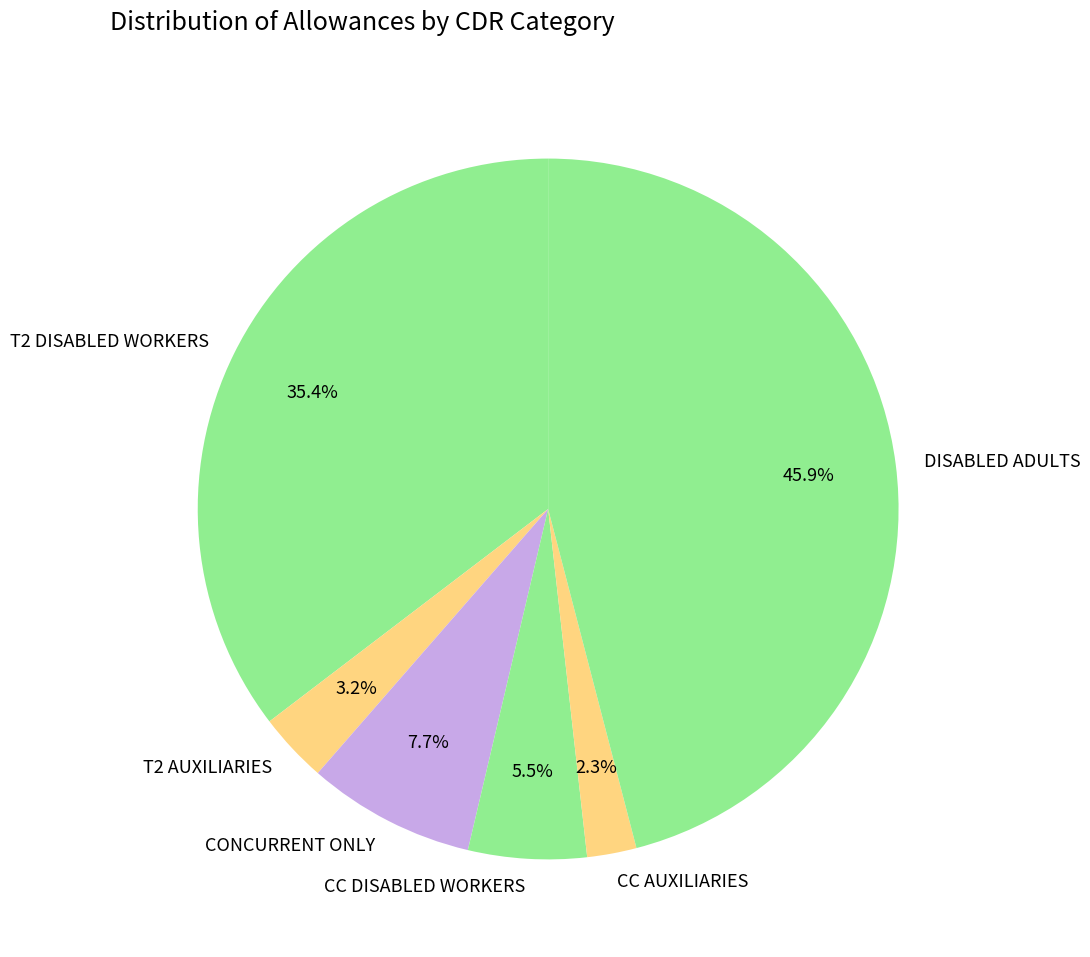

To the nearest percent, what is the average slice percentage?

17%